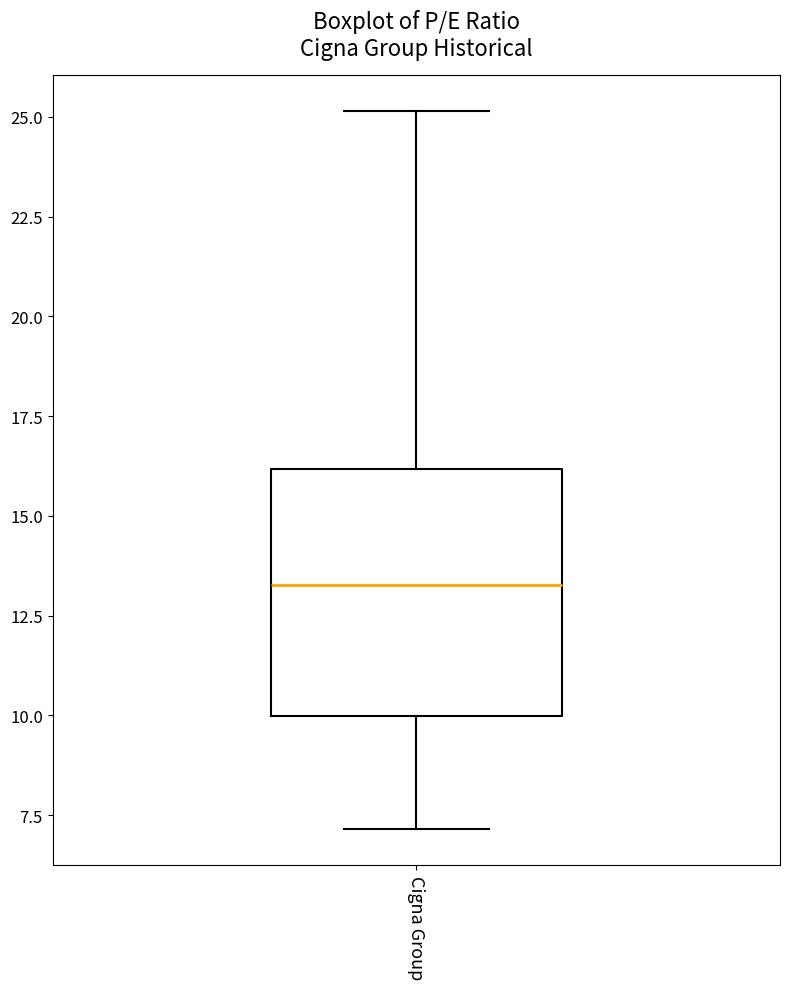

Read this box plot against the y-axis: the position of the median line, the range covered by the box, and the ends of both whiskers. The values are not printed on the chart, so give them approximately, as read against the axis.

median 13.5, box 10.0 to 16.0, whiskers 7.0 to 25.0